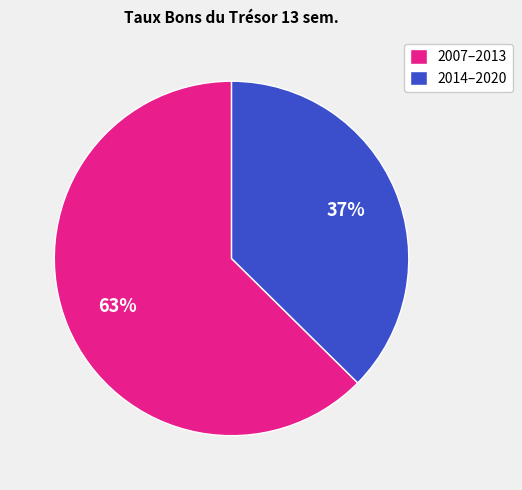

What is the smallest slice in the pie chart?

2014–2020